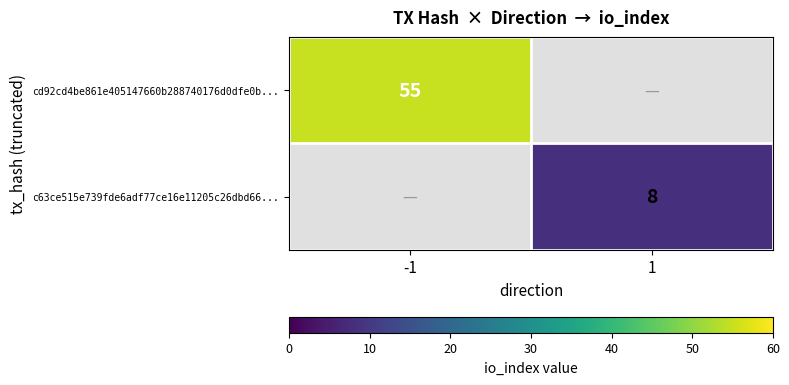

Is it true that cd92cd4be861e405147660b288740176d0dfe0b... equals 55 at -1?

True